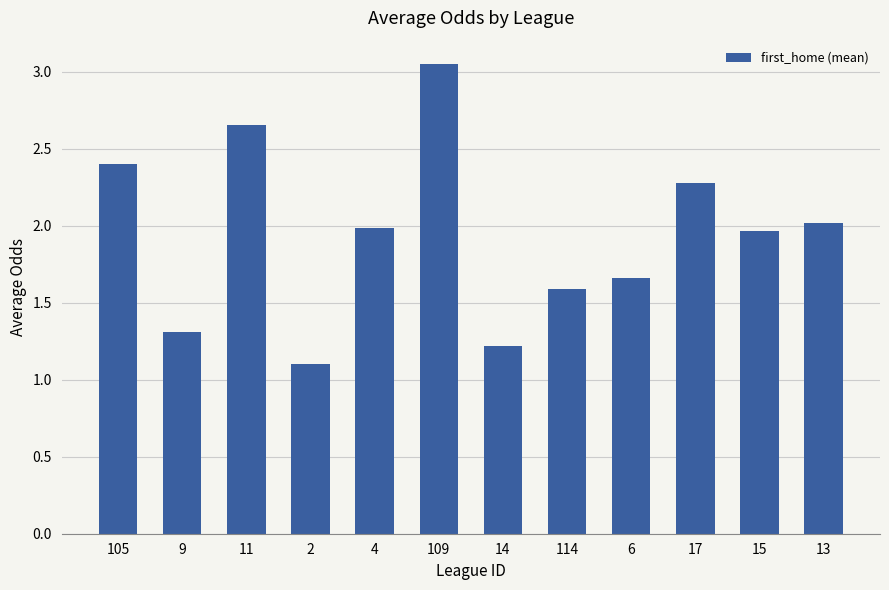

The value at 4 is 1.1. True or false?

False